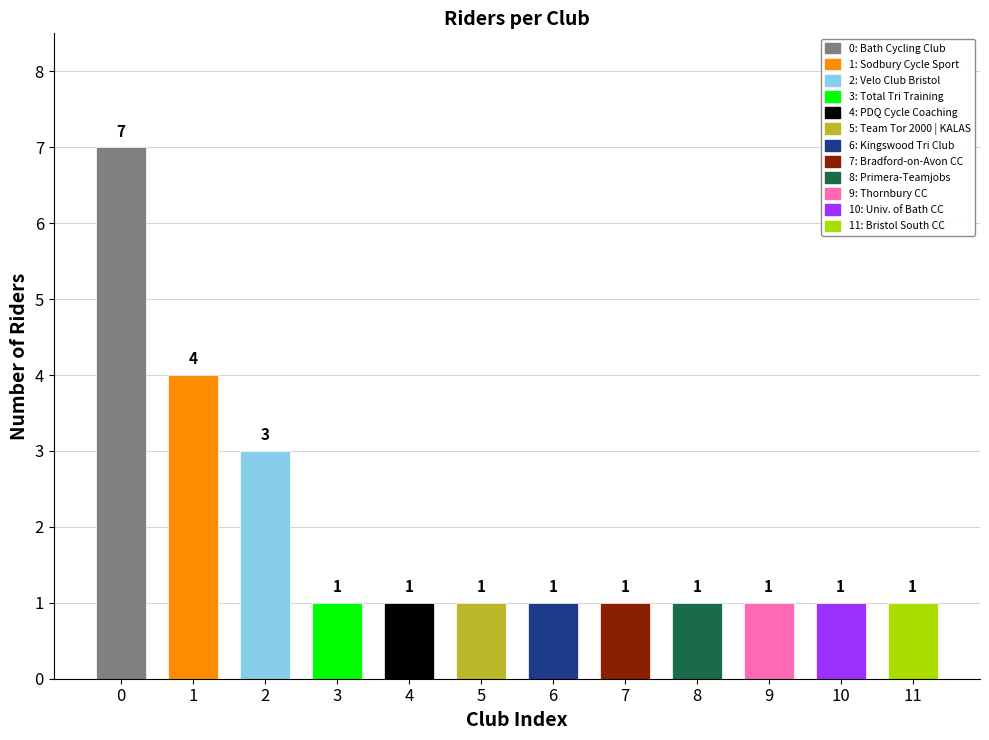

Are the bars grouped side by side (vs. stacked)?

No